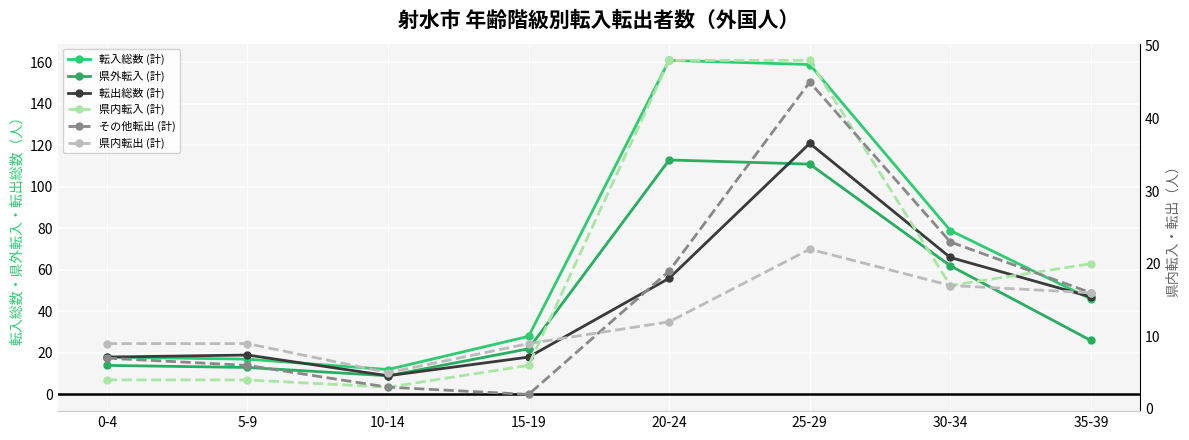

True or false: 県内転入 (計) and その他転出 (計) cross at least once.

True